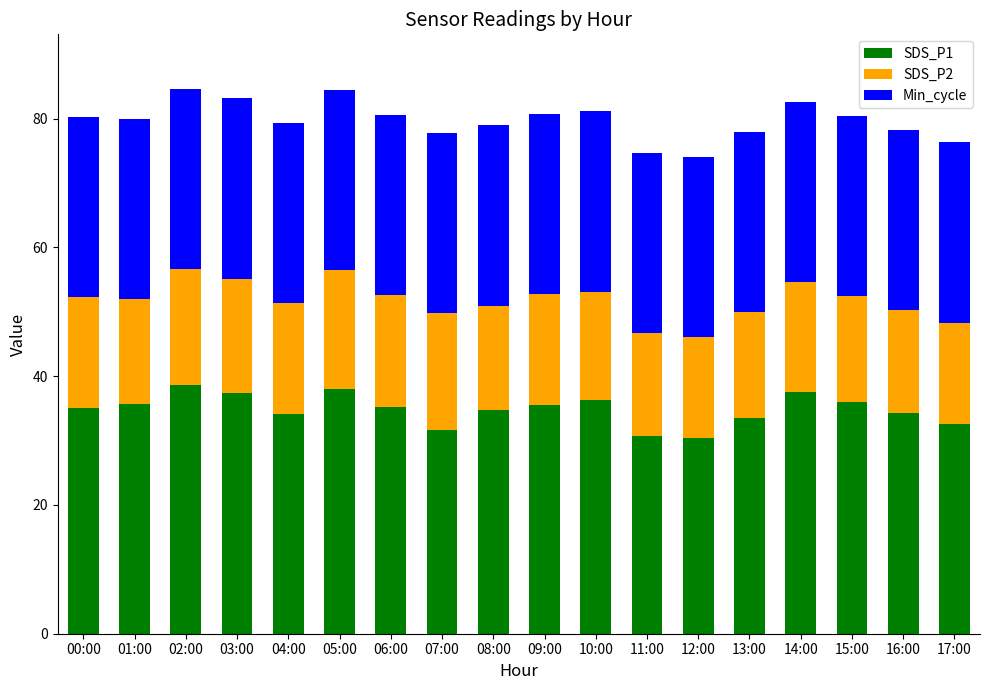

What is the total value across all series at 07:00?

77.8